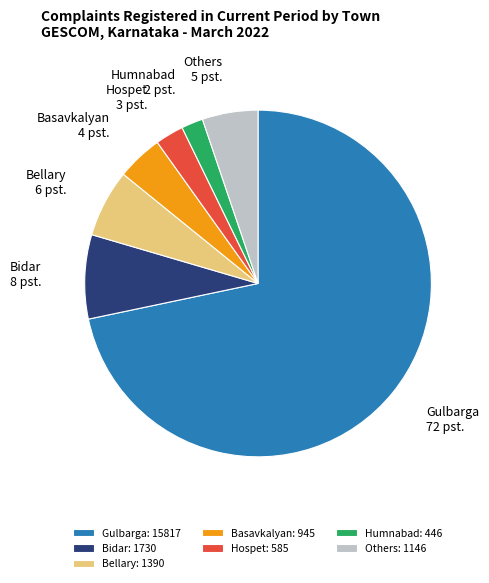

Between Basavkalyan and Humnabad, which is larger?

Basavkalyan